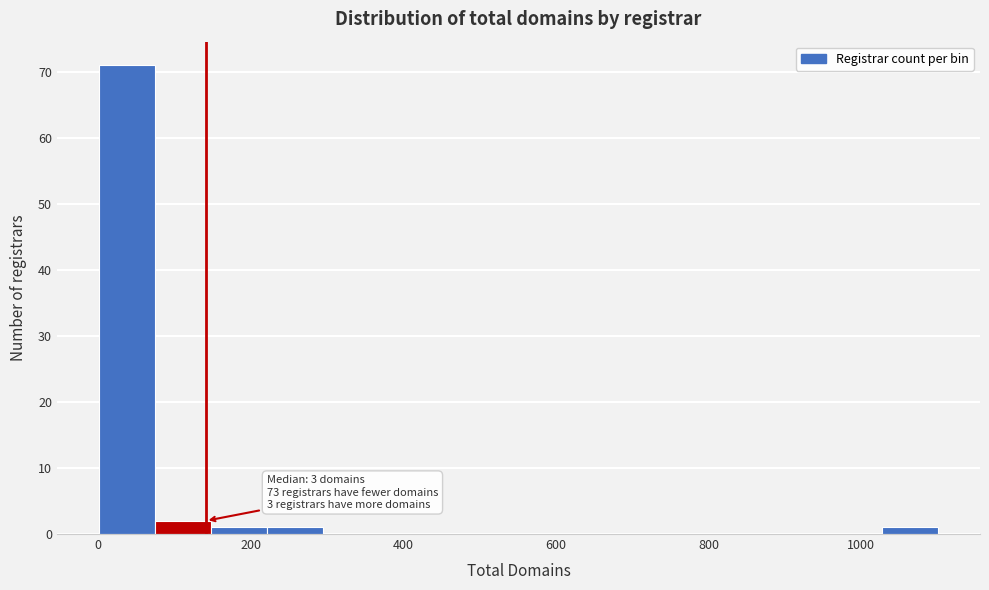

Read against the x-axis, roughly where is the centre of the tallest bar?

40